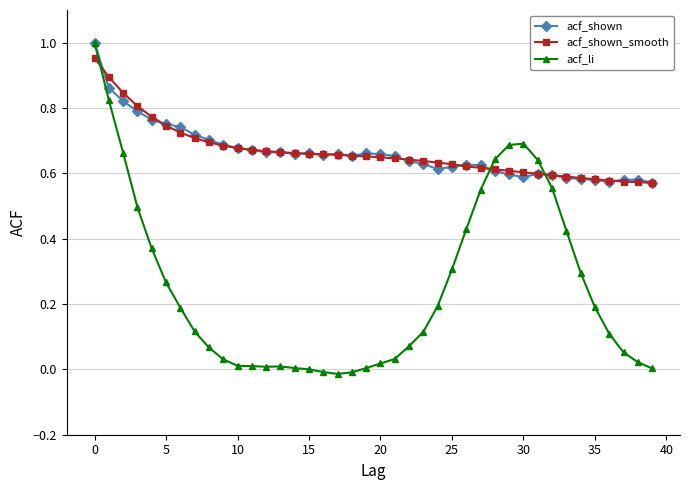

True or false: acf_shown has more than 0 points higher than both neighbors.

True